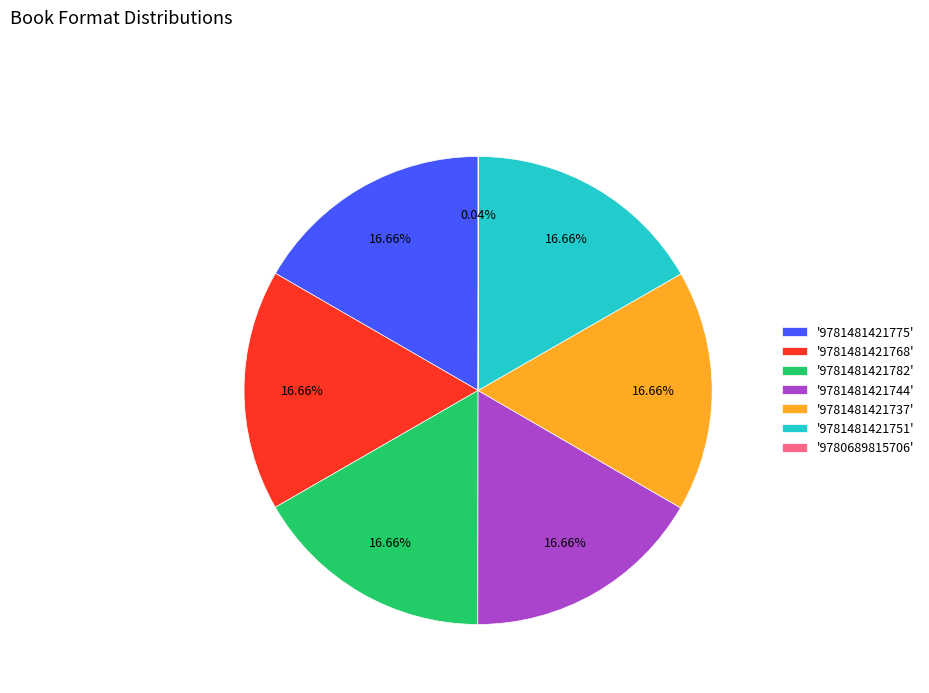

Combined, do '9781481421775' and '9781481421744' account for over 50%?

No